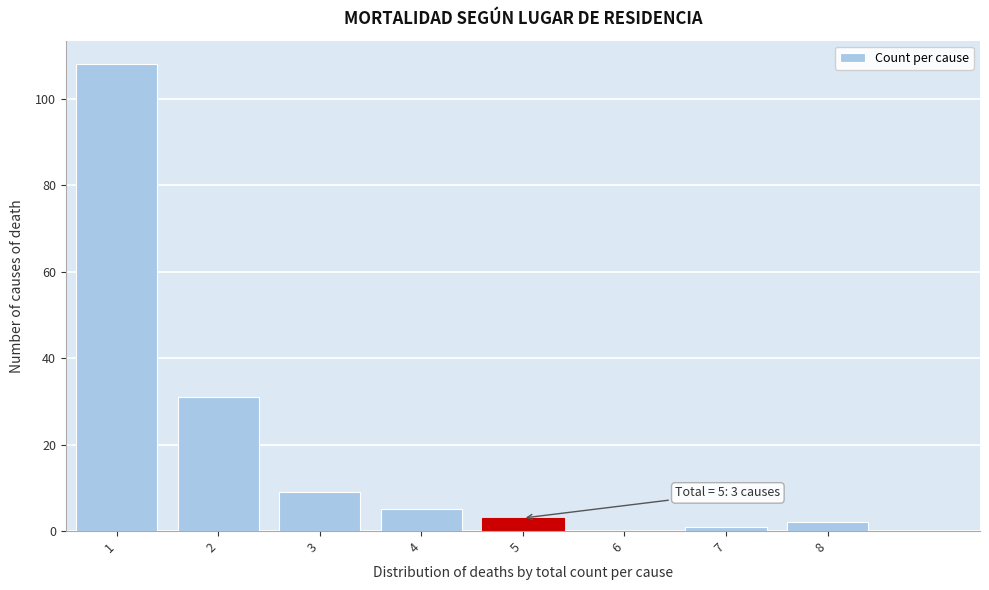

Reading left to right, what are all the values shown in this chart?

1=108	2=31	3=9	4=5	5=3	6=0	7=1	8=2